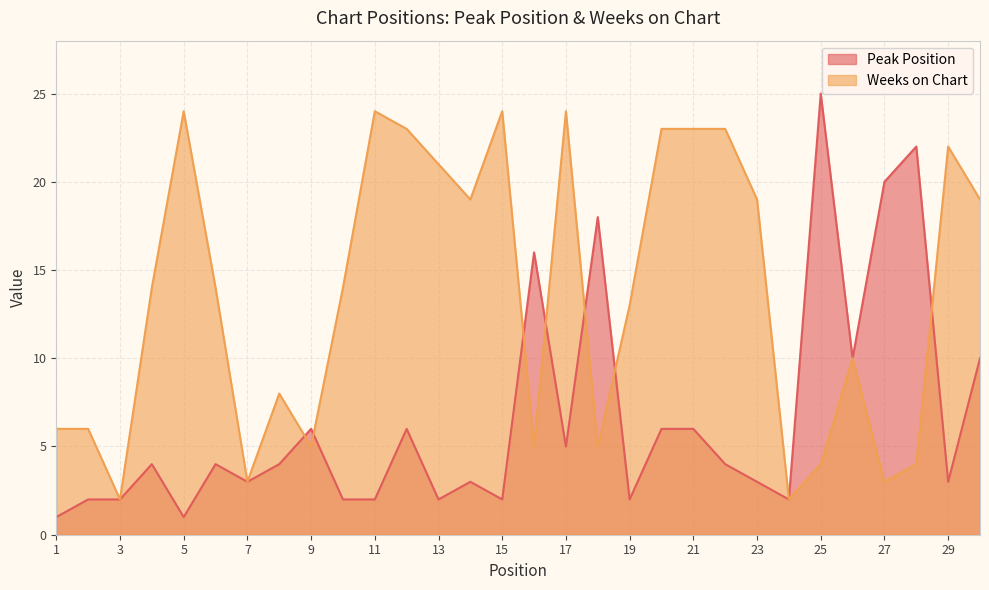

Reading left to right, transcribe all the data shown in this chart.

Peak Position: 1=1	2=2	3=2	4=4	5=1	6=4	7=3	8=4	9=6	10=2	11=2	12=6	13=2	14=3	15=2	16=16	17=5	18=18	19=2	20=6	21=6	22=4	23=3	24=2	25=25	26=10	27=20	28=22	29=3	30=10
Weeks on Chart: 1=6	2=6	3=2	4=14	5=24	6=14	7=3	8=8	9=5	10=14	11=24	12=23	13=21	14=19	15=24	16=5	17=24	18=5	19=13	20=23	21=23	22=23	23=19	24=2	25=4	26=10	27=3	28=4	29=22	30=19